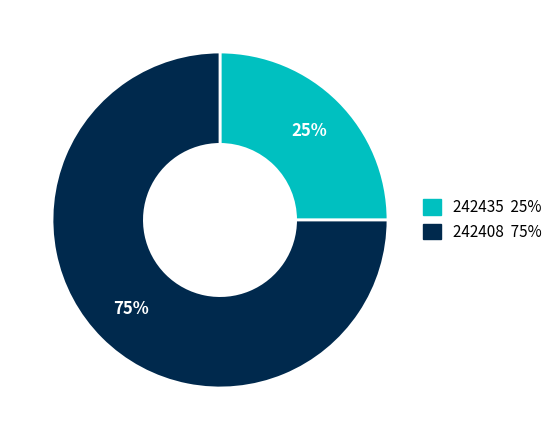

True or false: 242408 accounts for 75% of the total.

True